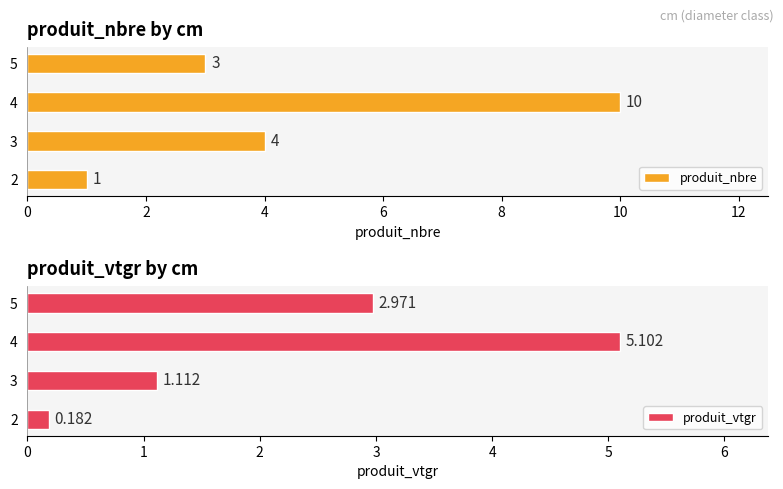

The value of produit_nbre at 2 is 0. True or false?

False